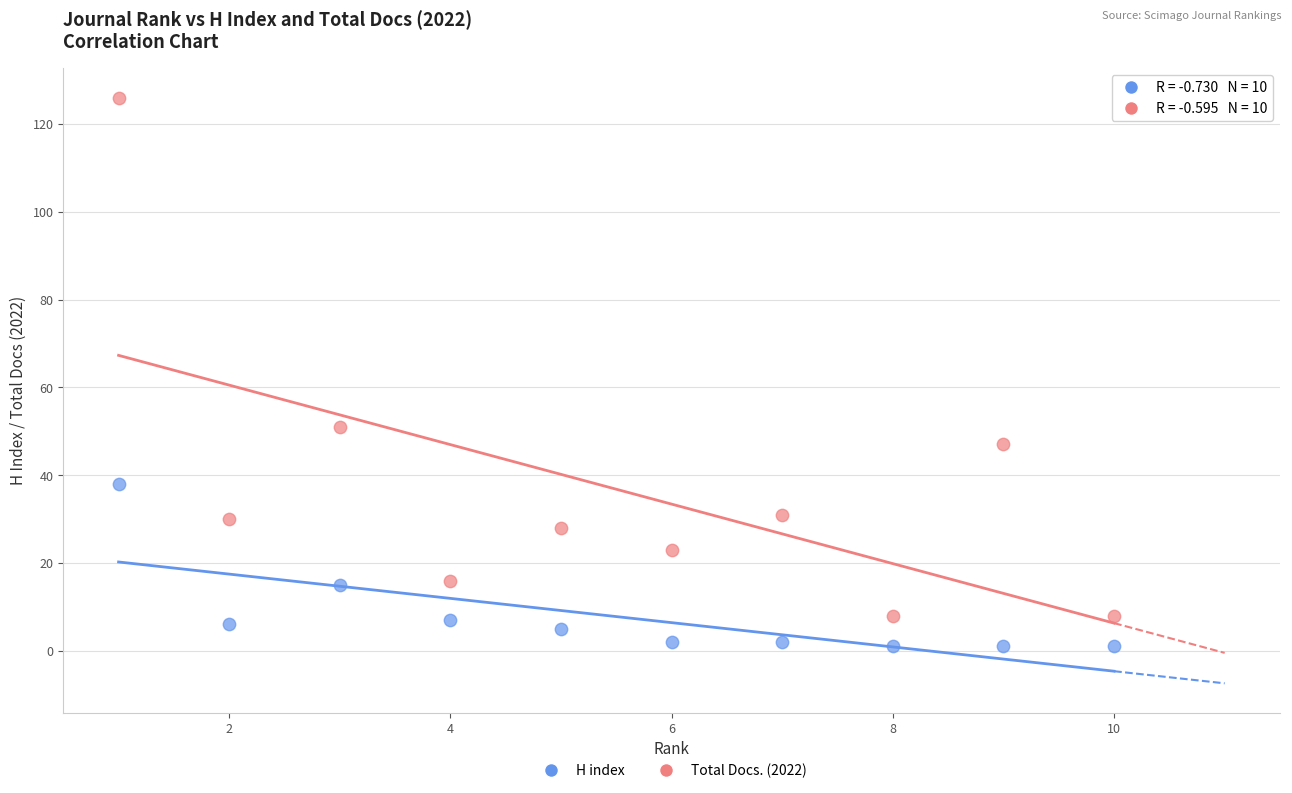

Which series has the widest spread of Y values?

Total Docs. (2022)